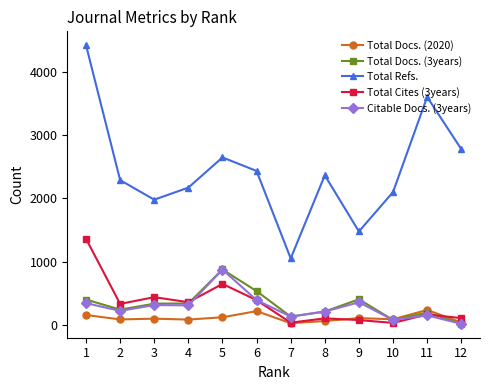

How many lines are shown in the chart?

5